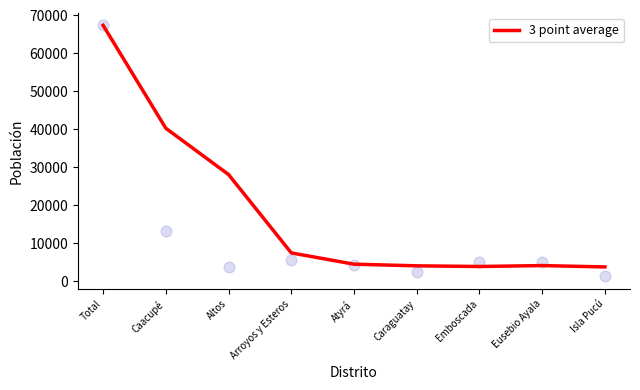

Approximately how many times larger is the value at Isla Pucú compared to Caraguatay?

0.9